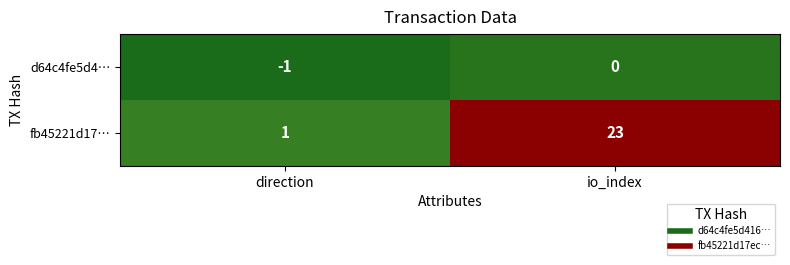

What is the sum of all fb45221d17… values?

24